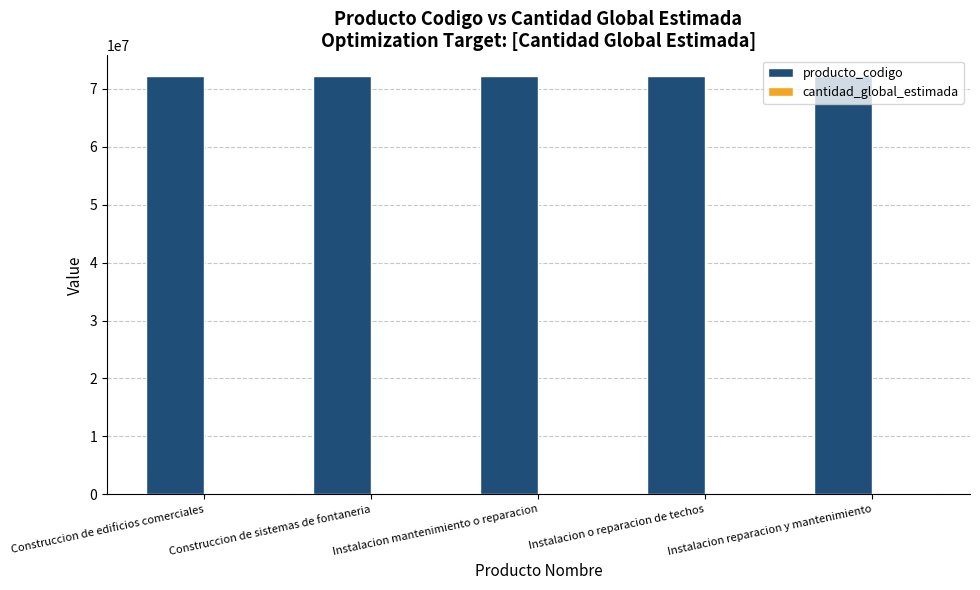

Is it true that producto_codigo equals 106819998 at Instalacion reparacion y mantenimiento?

False